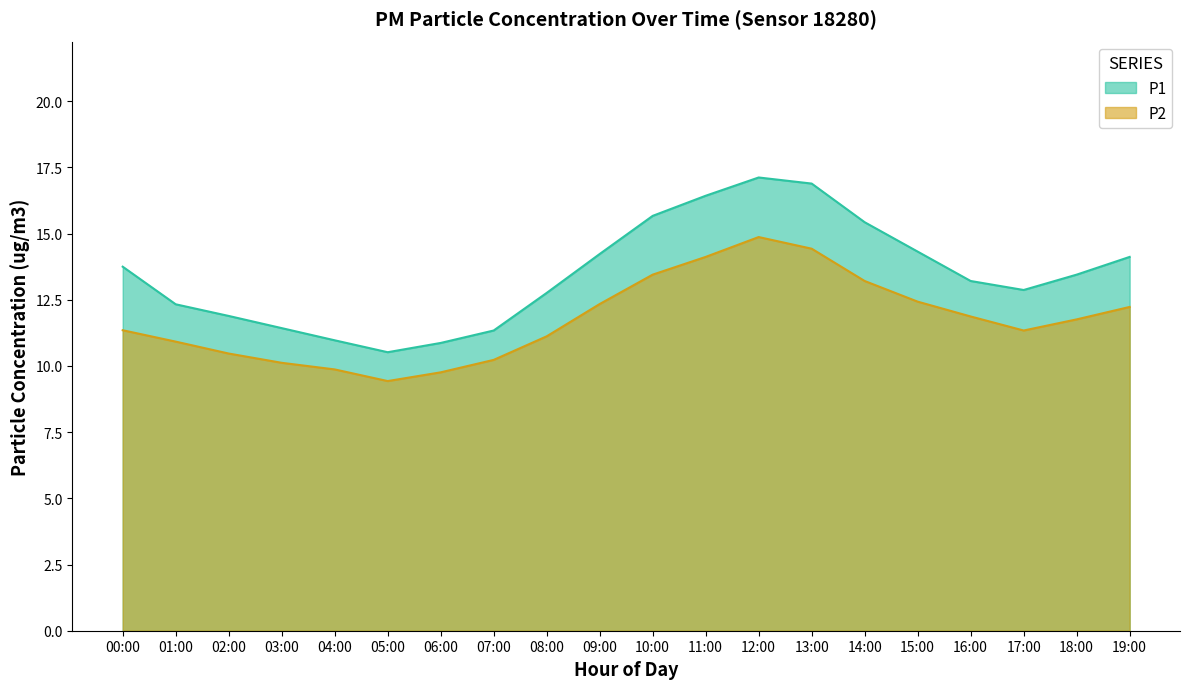

What are all the series names shown in the legend?

P1, P2